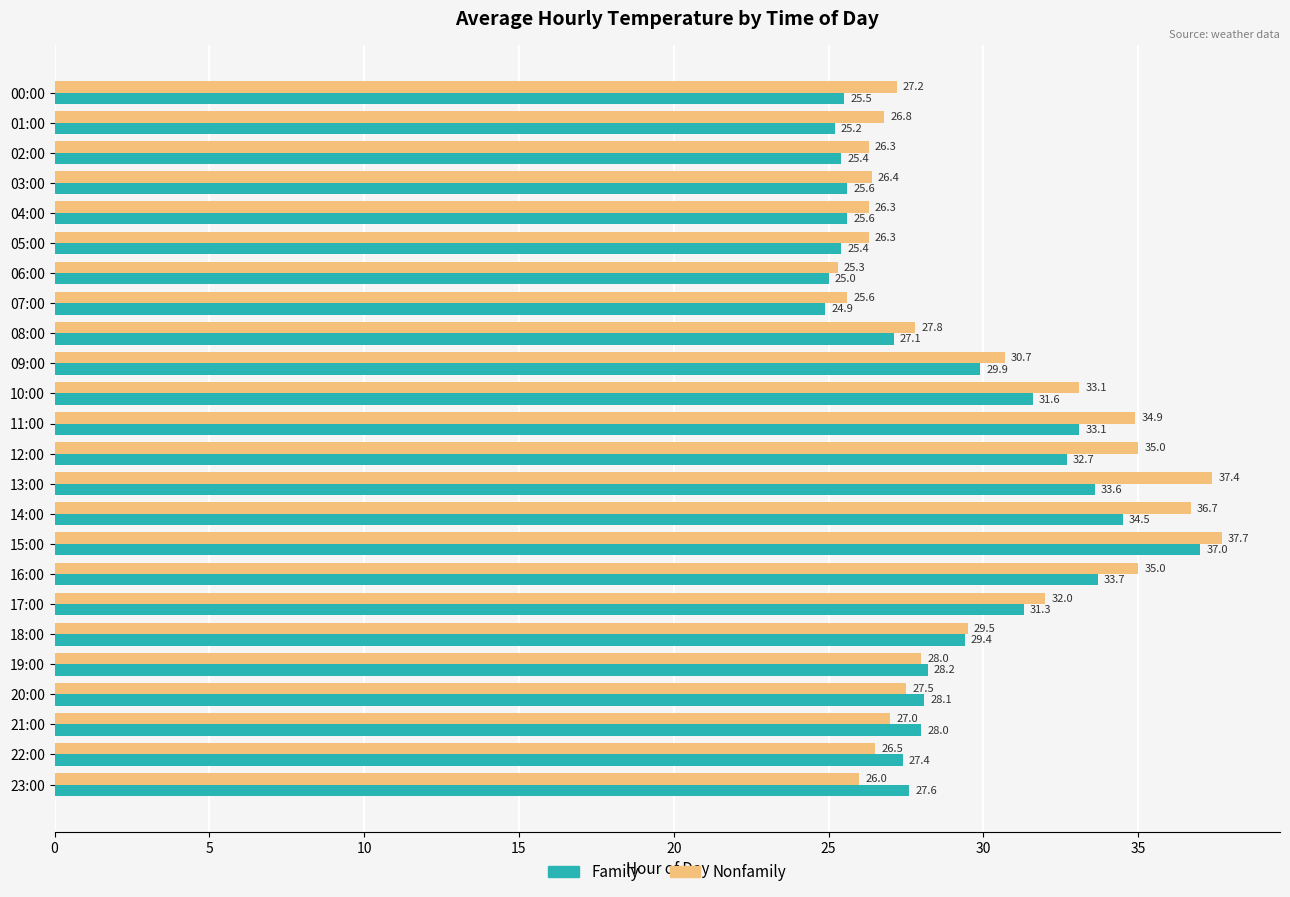

Which series has the largest total across all categories?

Nonfamily